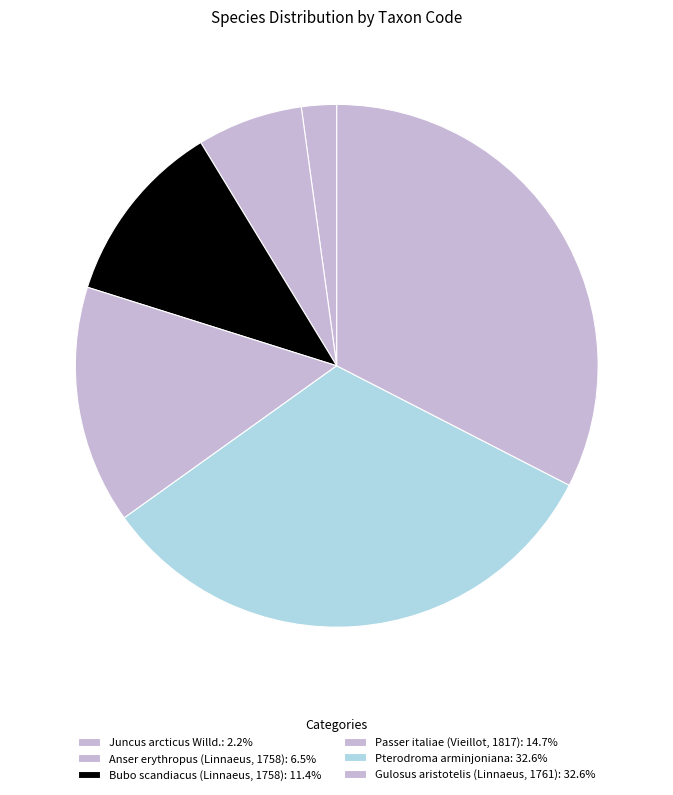

How many slices are in this pie chart?

6